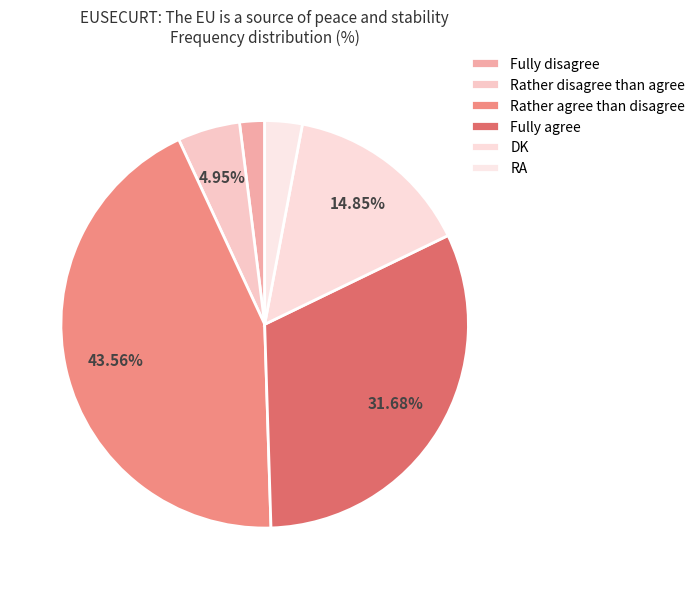

Which category has the biggest portion of the pie?

Rather agree than disagree